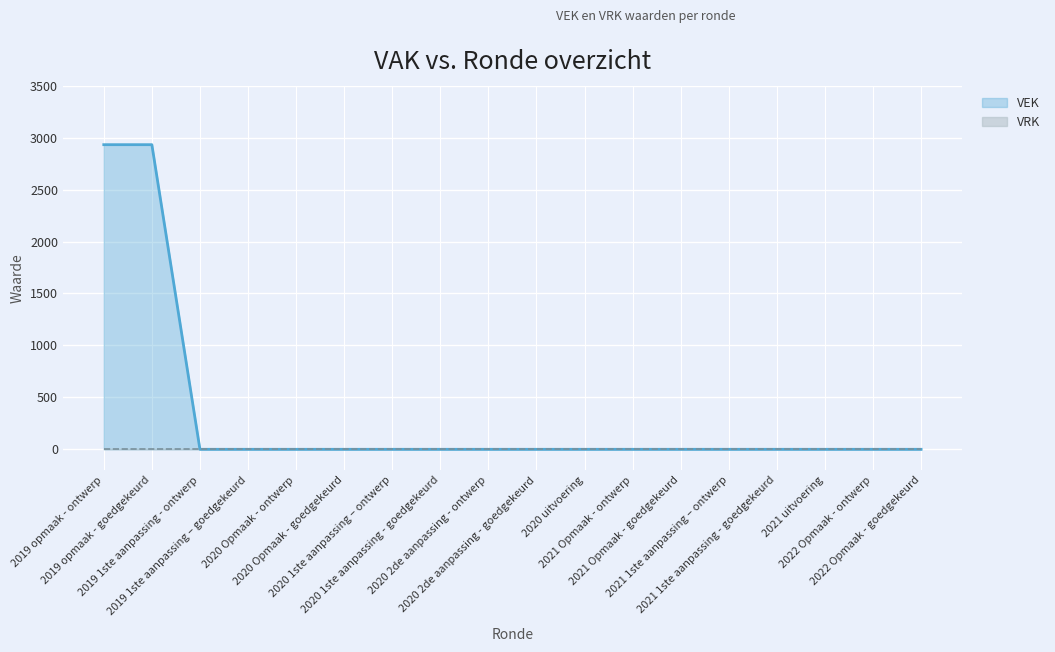

At which category does the chart reach its minimum across all series?

2019 1ste aanpassing - ontwerp